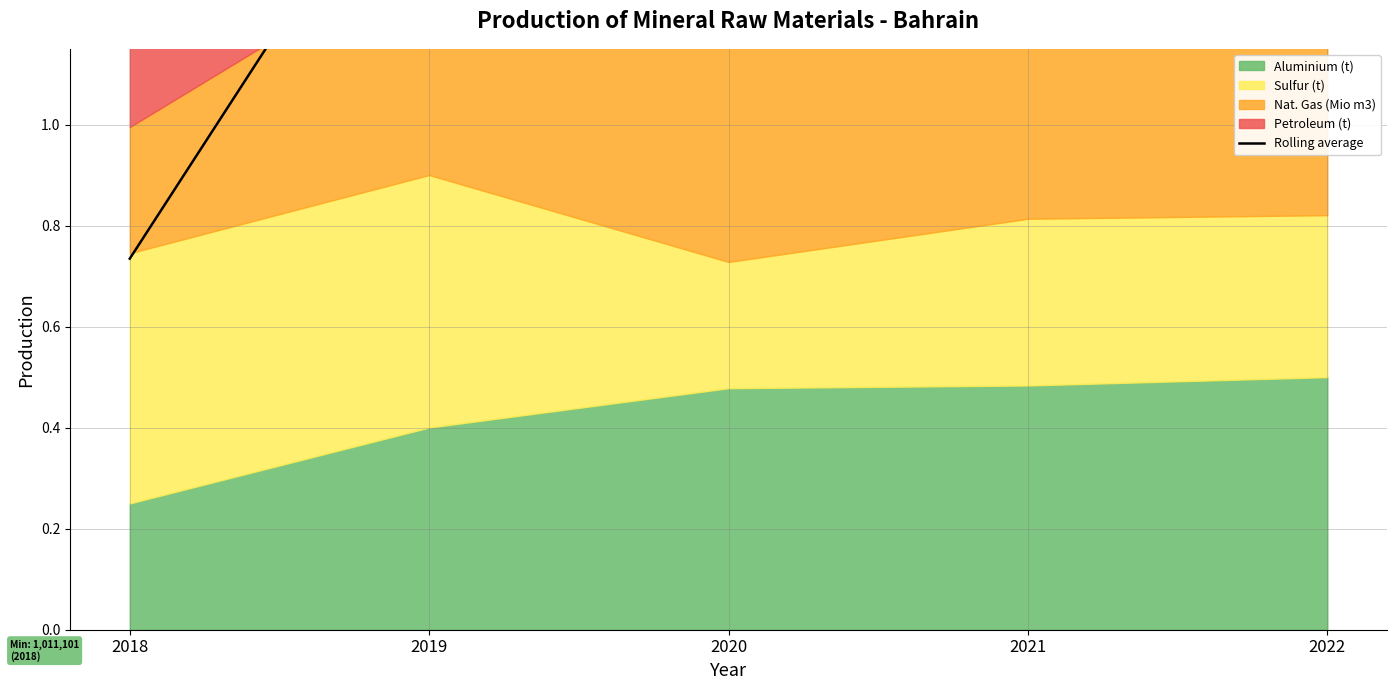

List the labels in order of value, largest first.

2020, 2021, 2019, 2022, 2018